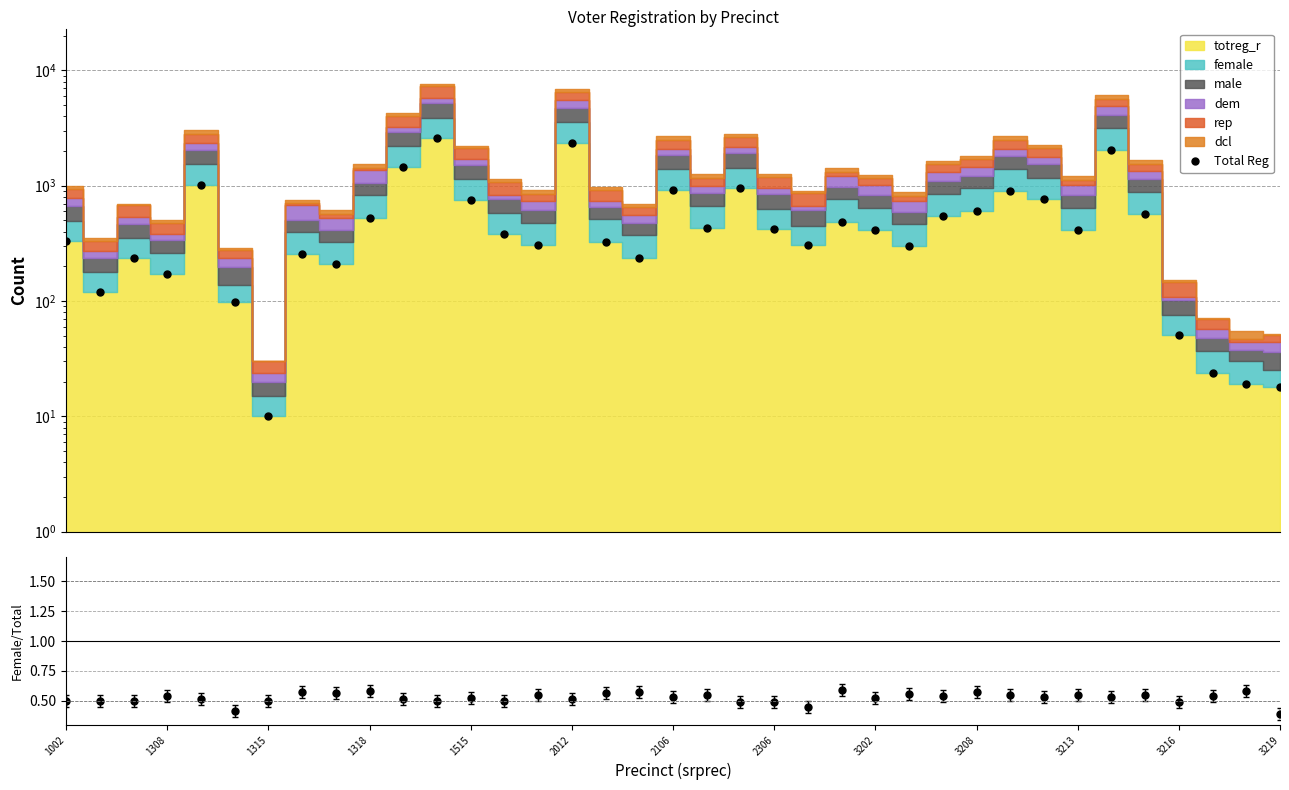

Does the chart have visible grid lines?

Yes